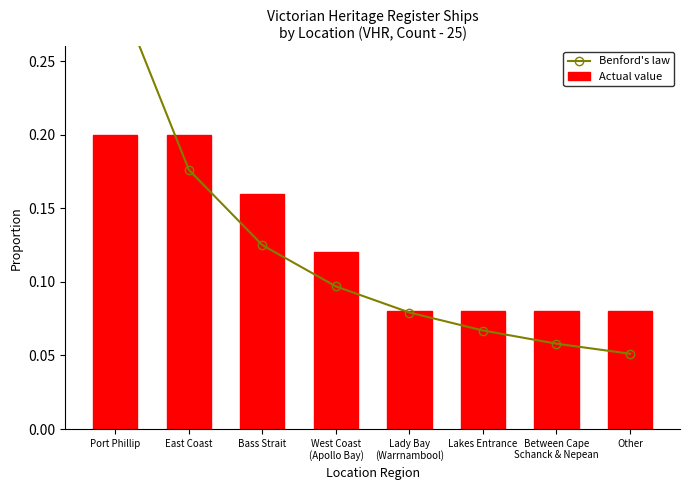

What is the total value across all series at Other?

0.1